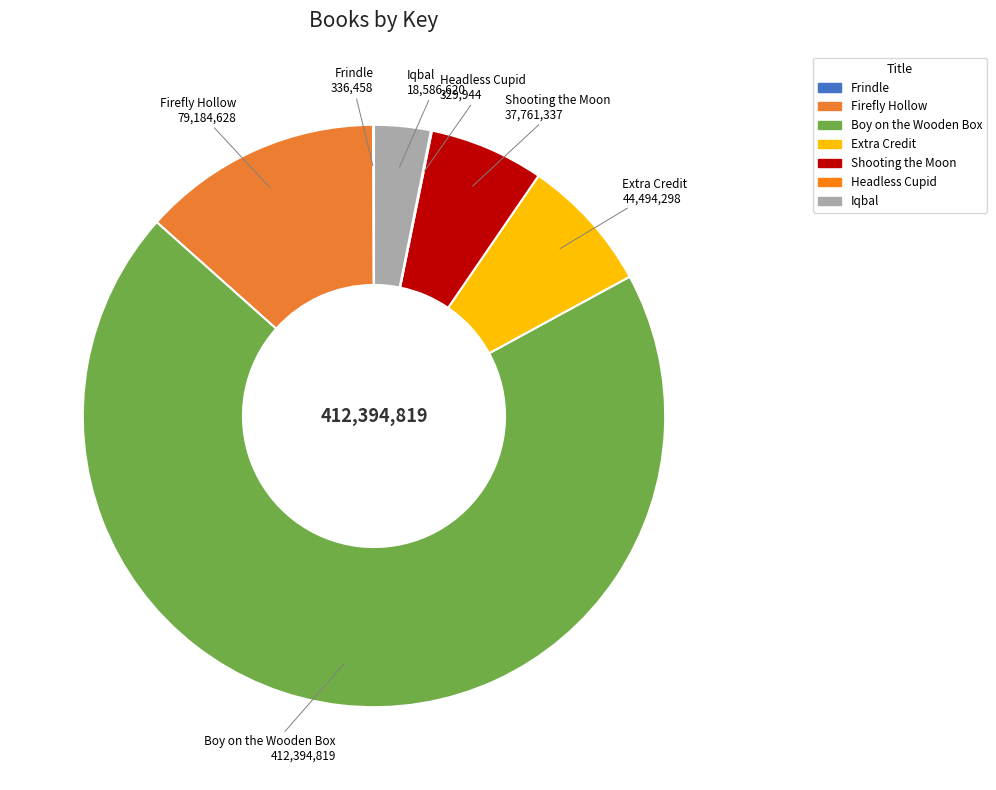

Which slice is the largest?

Boy on the Wooden Box